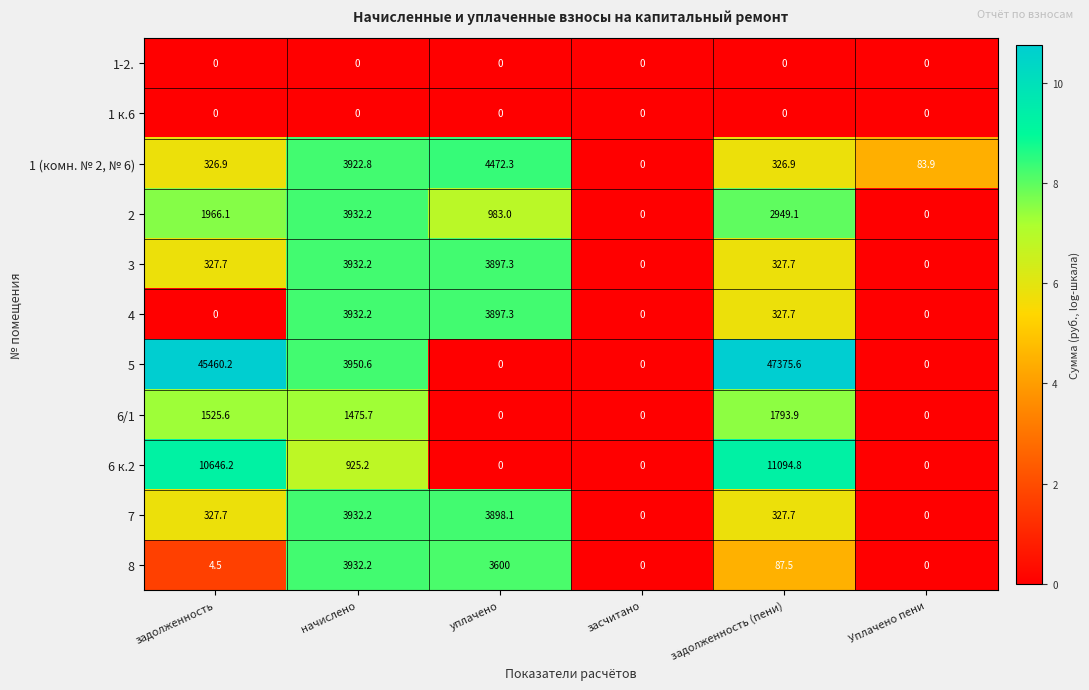

At which category is the sum across all series the highest?

задолженность (пени)